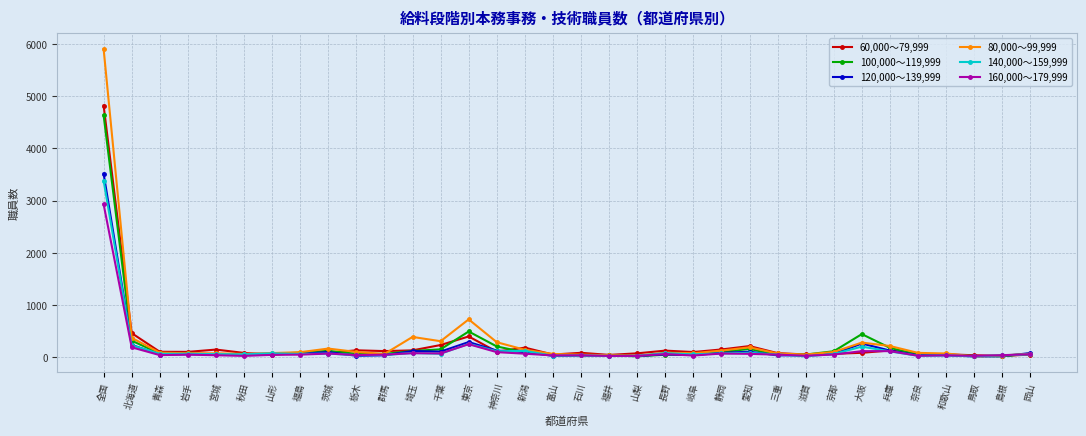

What position from the left is 奈良?

30